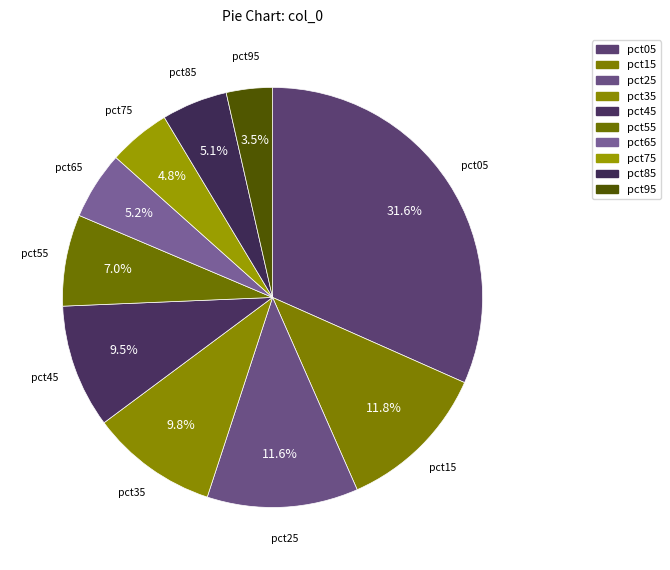

How many segments does this pie chart have?

10